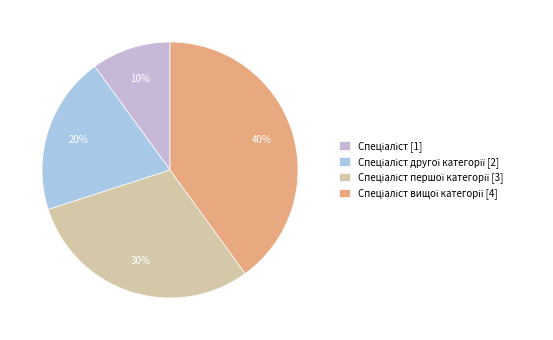

Count the number of slices in the pie.

4